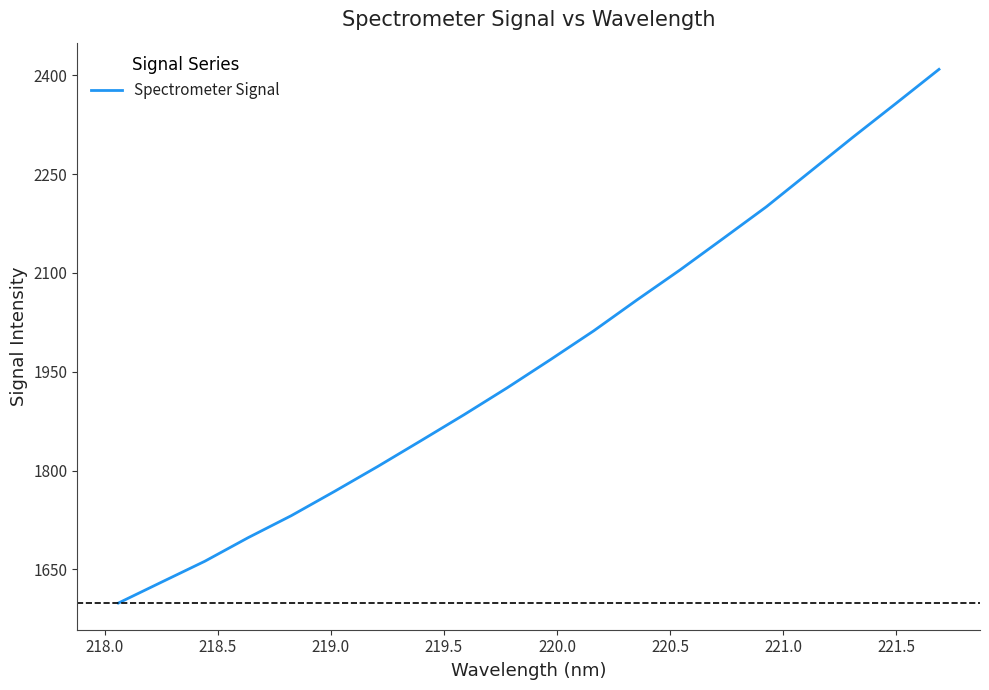

What is the difference between the second highest and minimum values?

758.5